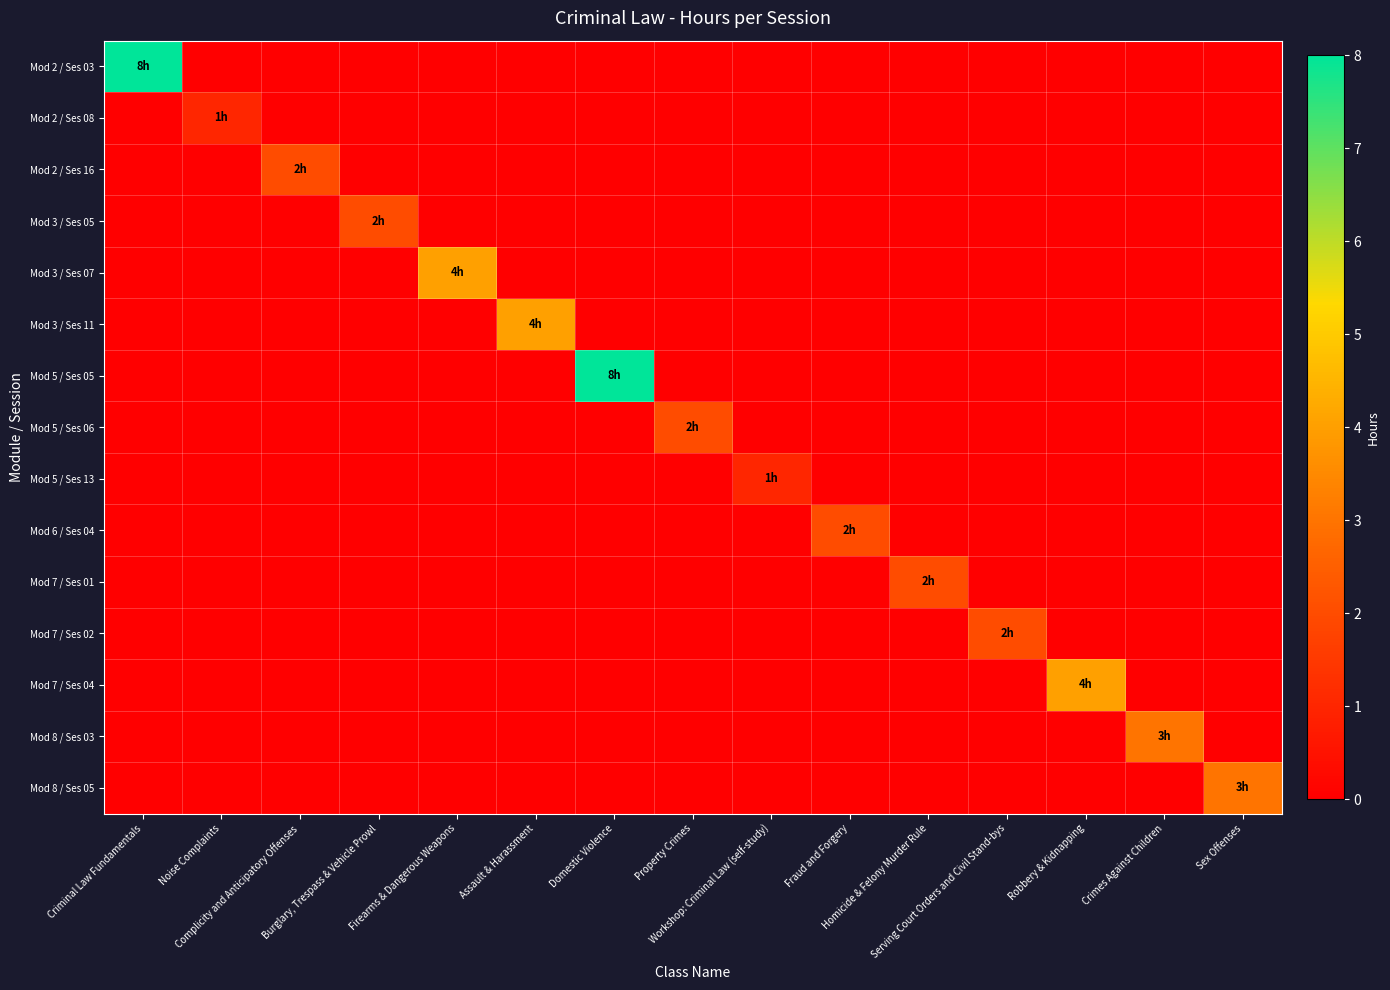

List the series in order of their peak value, lowest first.

Mod 2 / Ses 08, Mod 5 / Ses 13, Mod 2 / Ses 16, Mod 3 / Ses 05, Mod 5 / Ses 06, Mod 6 / Ses 04, Mod 7 / Ses 01, Mod 7 / Ses 02, Mod 8 / Ses 03, Mod 8 / Ses 05, Mod 3 / Ses 07, Mod 3 / Ses 11, Mod 7 / Ses 04, Mod 2 / Ses 03, Mod 5 / Ses 05